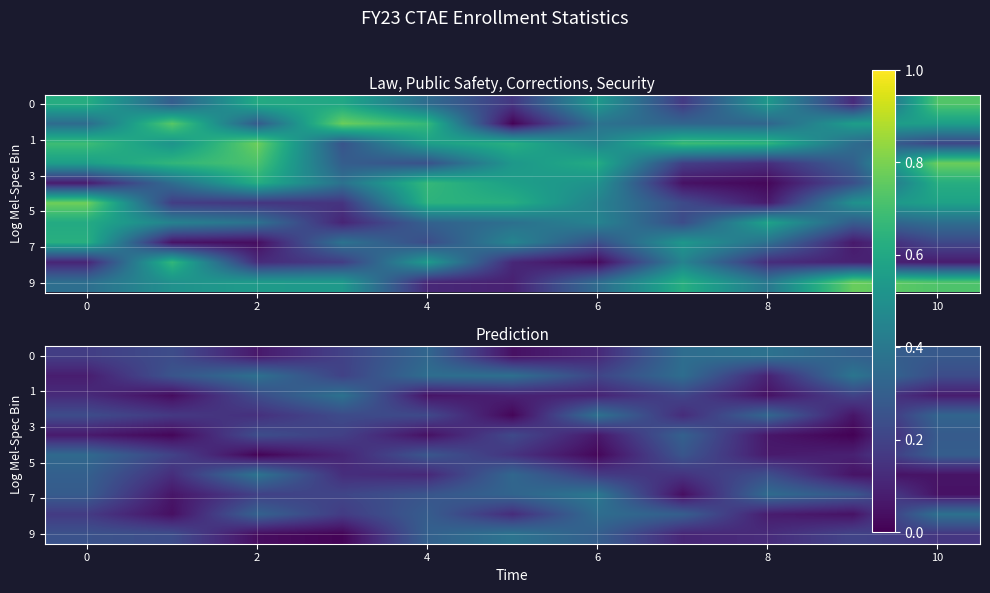

At which category is the sum across all series the highest?

4